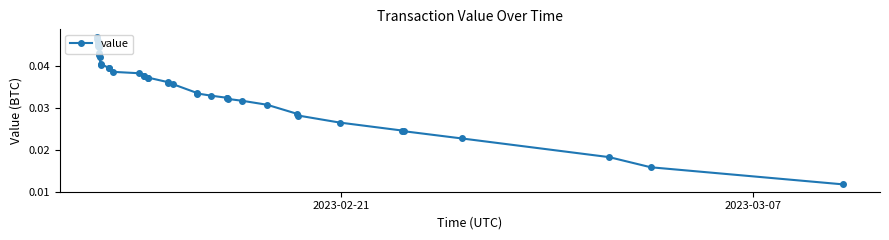

The chart shows a value of 0.0 at 39. True or false?

False